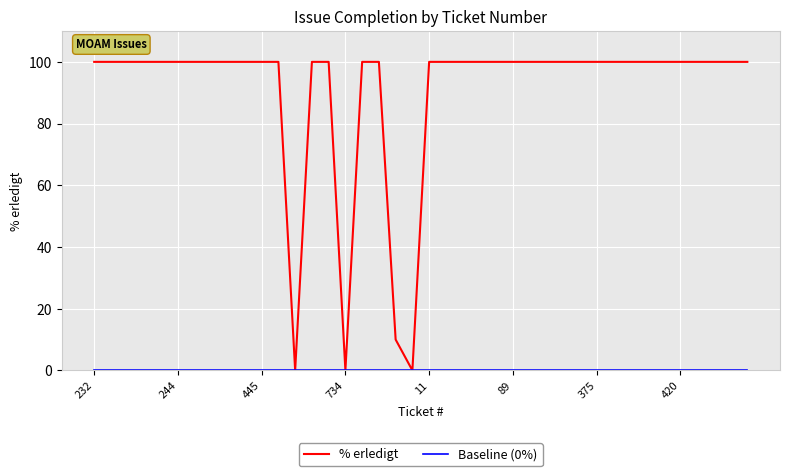

Which series has the largest total across all categories?

% erledigt